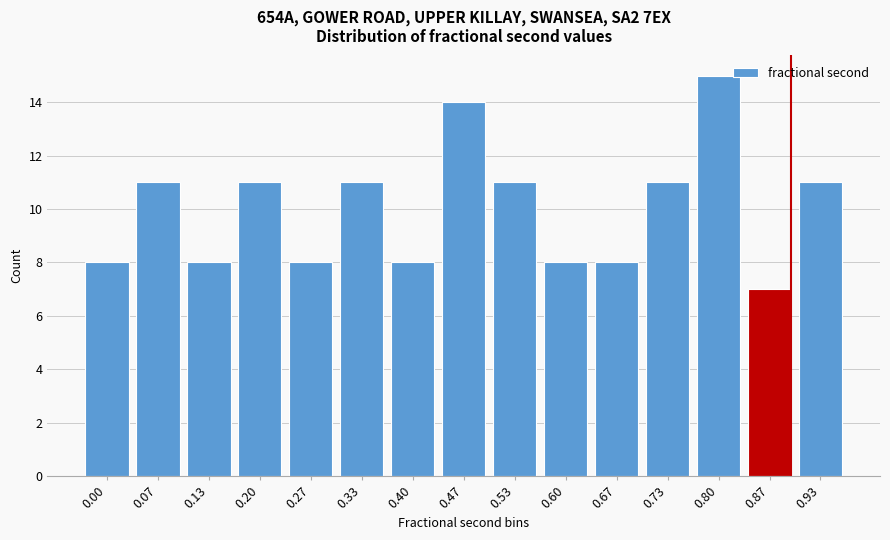

Reading right to left, transcribe all the data shown in this chart.

11	7	15	11	8	8	11	14	8	11	8	11	8	11	8